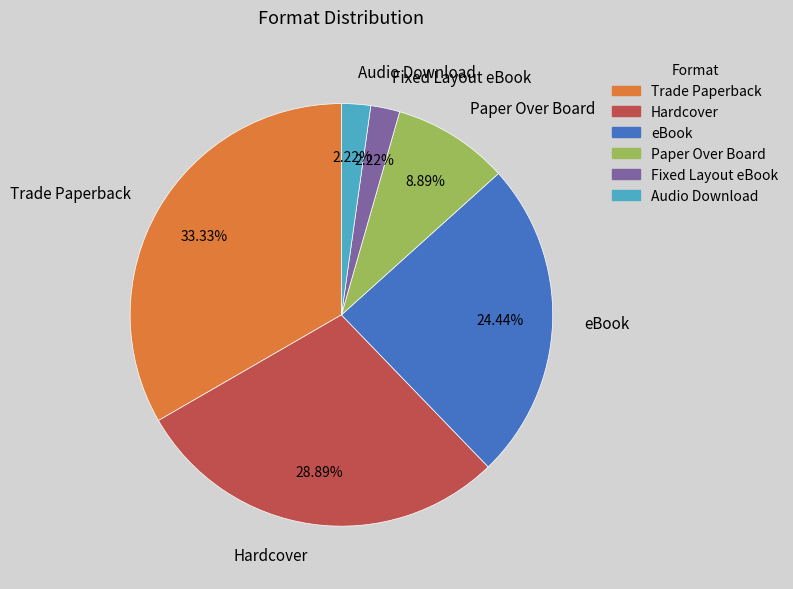

Is it true that Hardcover is 29% of the pie?

True